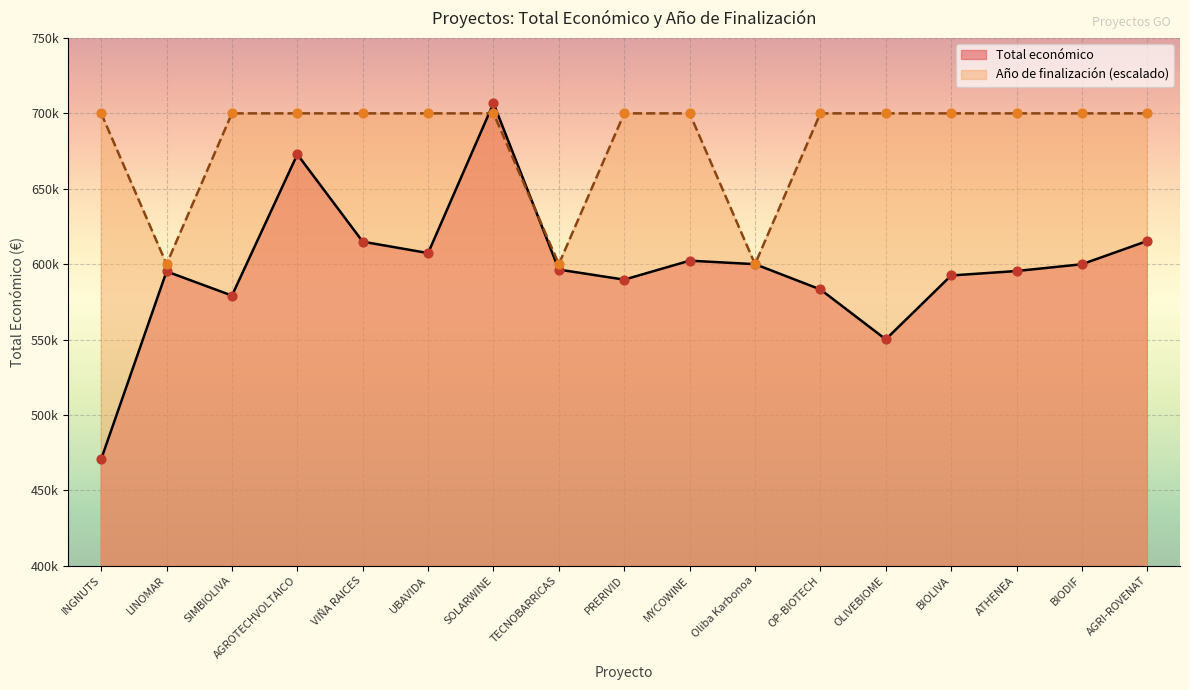

What are all the series names shown in the legend?

Total económico, Año de finalización (escalado)